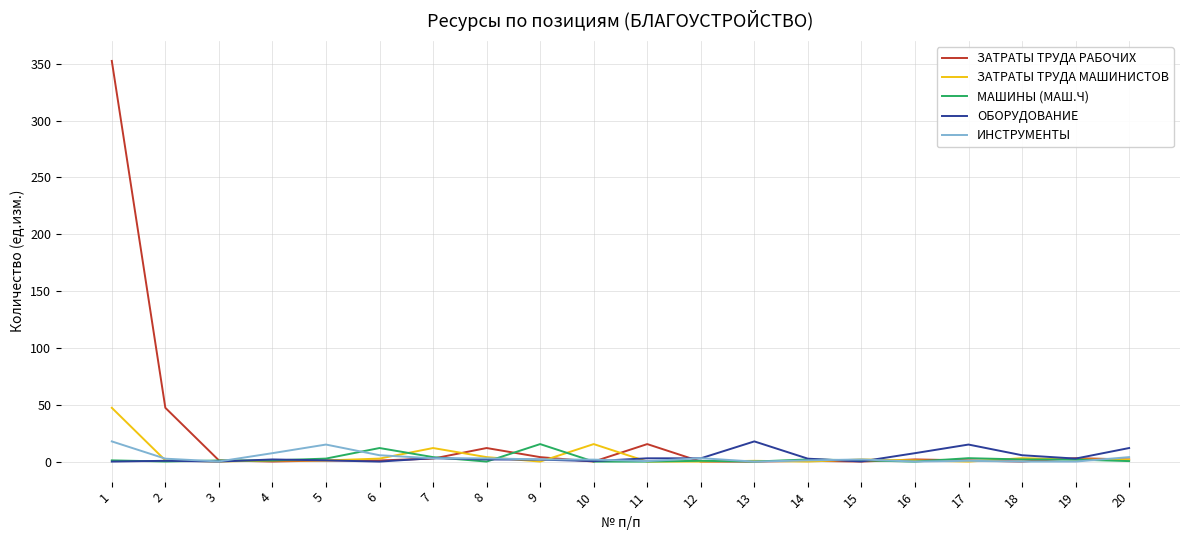

Which series has the widest spread of values?

ЗАТРАТЫ ТРУДА РАБОЧИХ